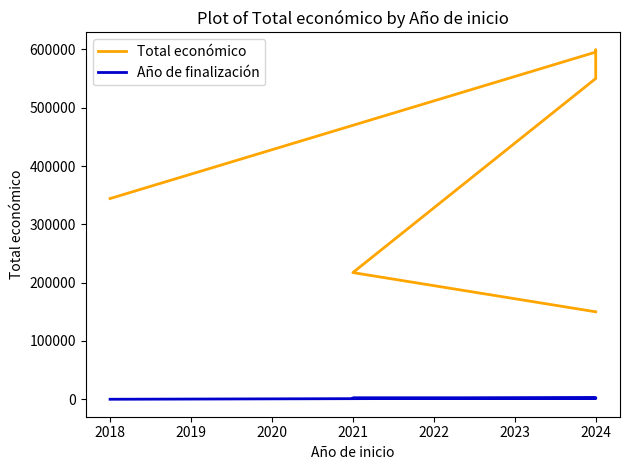

What is the sum of all Año de finalización values?

10131